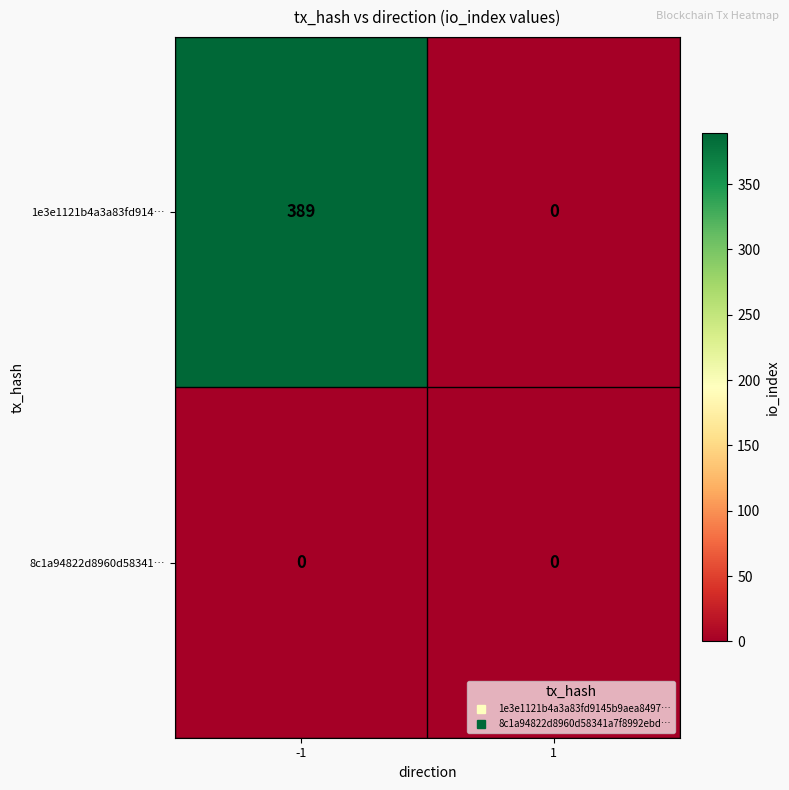

What is the highest value of the 1e3e1121b4a3a83fd914… series?

389